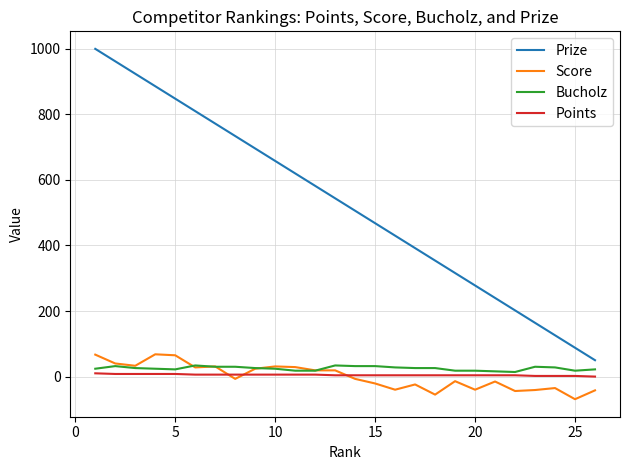

What is the average value of the Prize series?

525